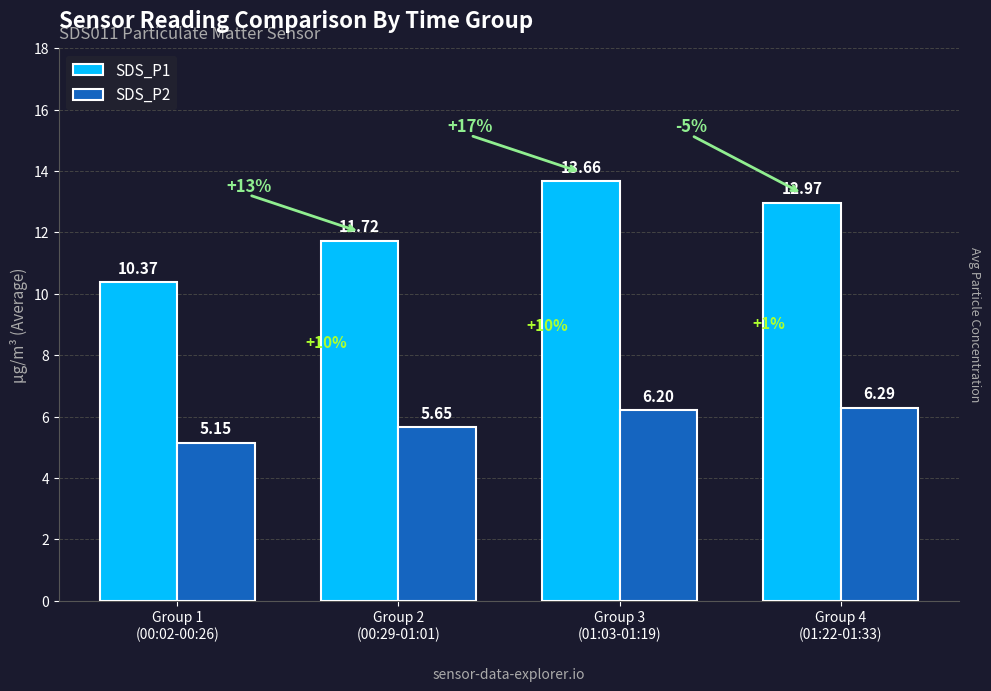

List the series in order of their overall mean, highest first.

SDS_P1, SDS_P2